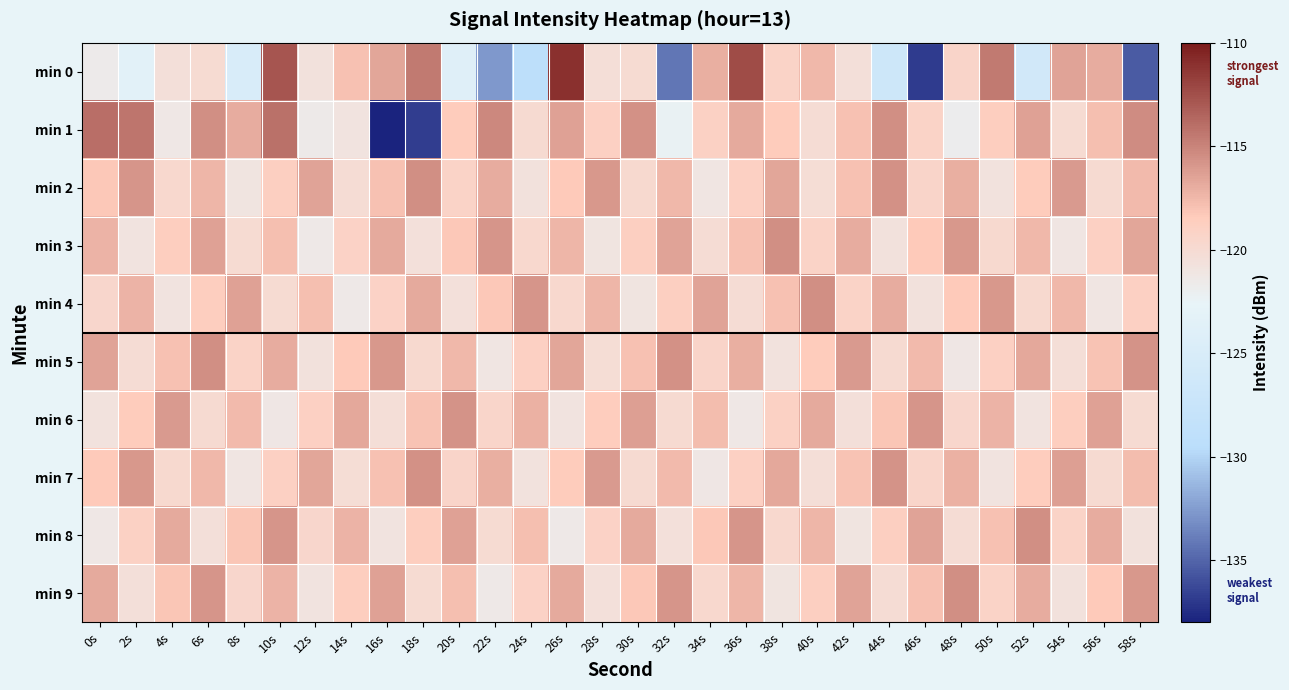

How many categories are shown in the chart?

30